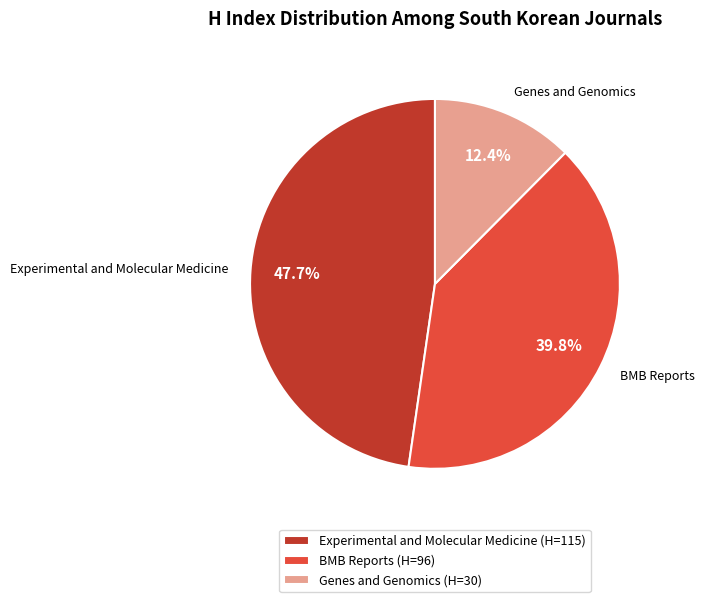

Is there any slice that represents more than half of the pie?

No